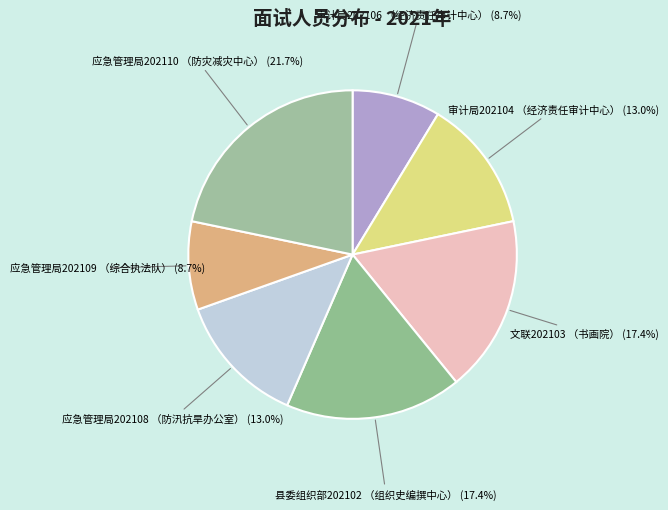

What is the ratio of the value at 应急管理局202108 （防汛抗旱办公室） to the value at 应急管理局202110 （防灾减灾中心）?

0.6